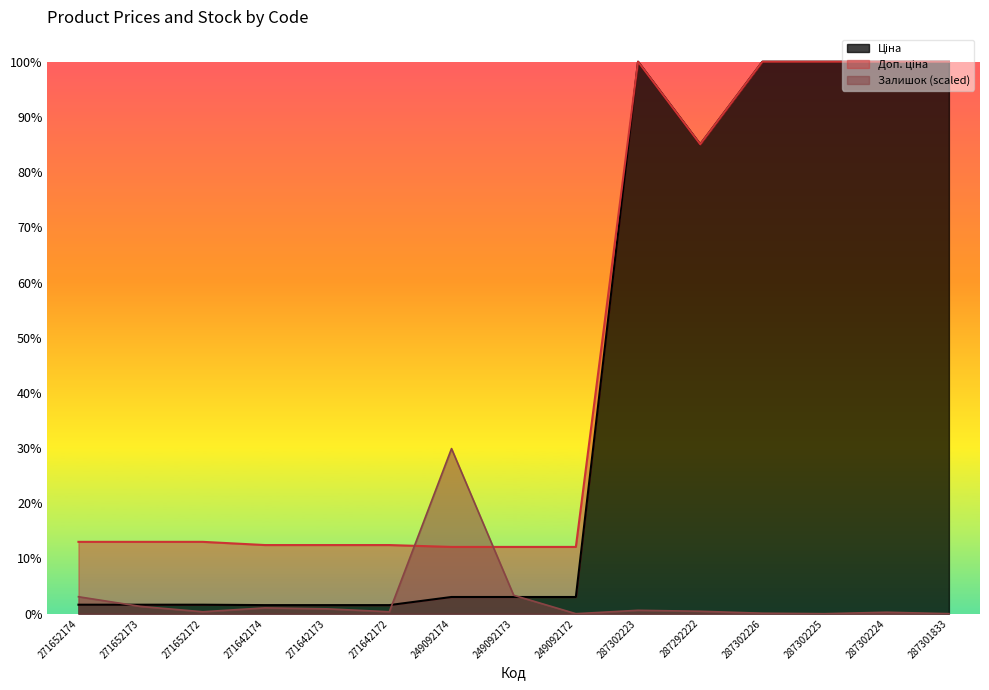

Rank the series by their maximum value, from highest to lowest.

Ціна, Доп. ціна, Залишок